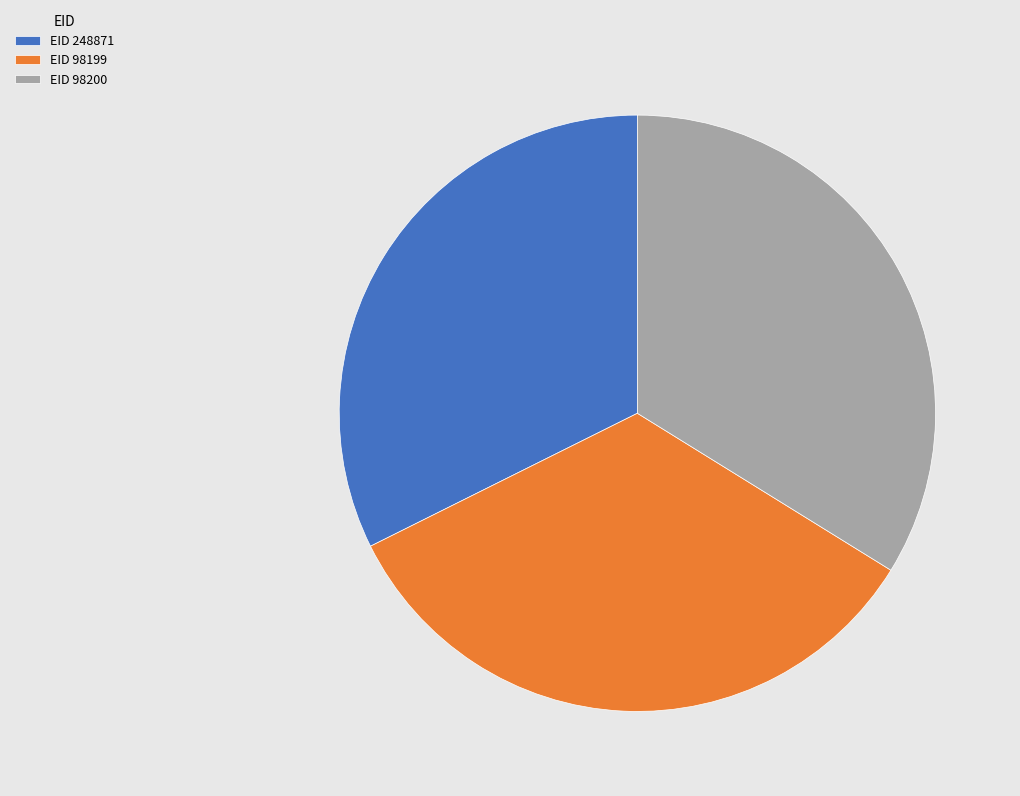

Is there any slice that represents more than half of the pie?

No